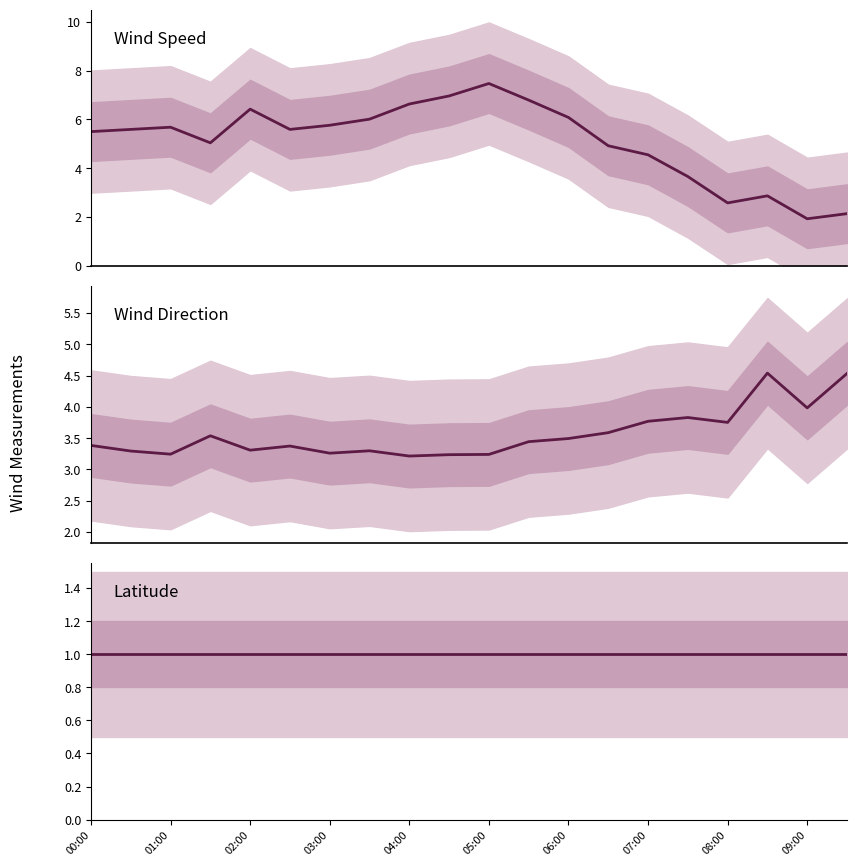

Rank the series by their maximum value, from highest to lowest.

wind_speed, wind_to_direction, latitude